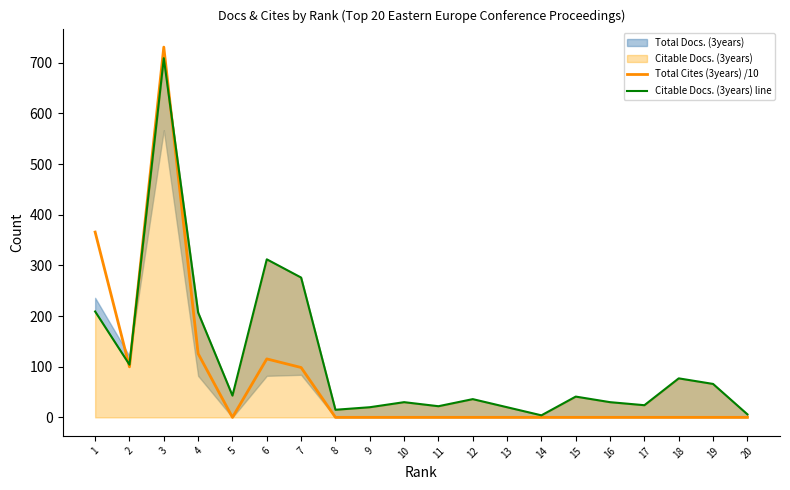

Count the number of categories in the chart.

20